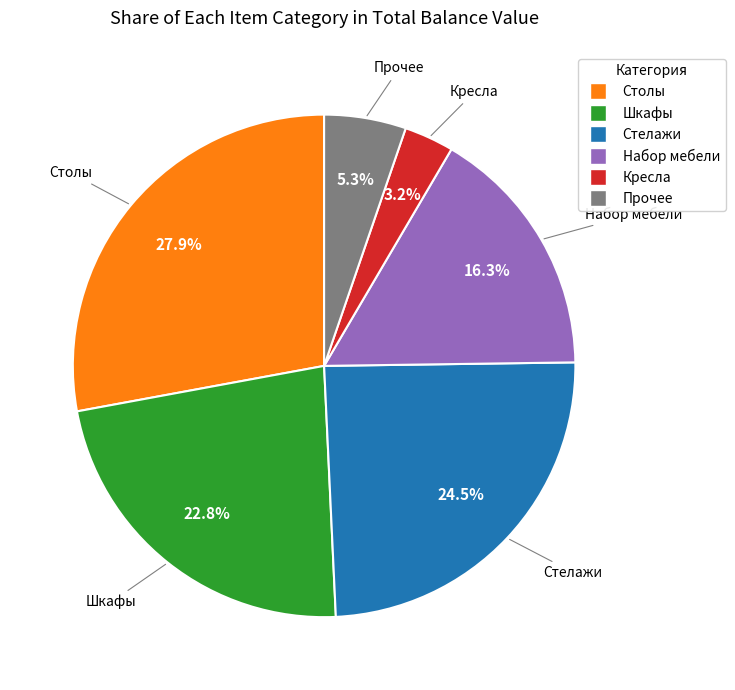

Count the number of slices in the pie.

6